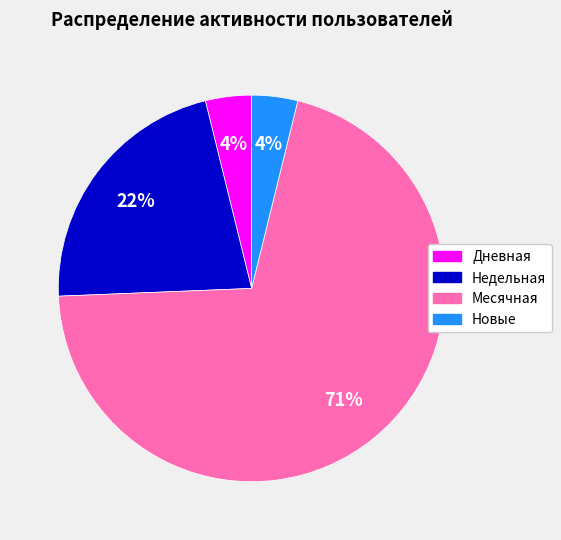

To the nearest percent, what is the average slice percentage?

25%